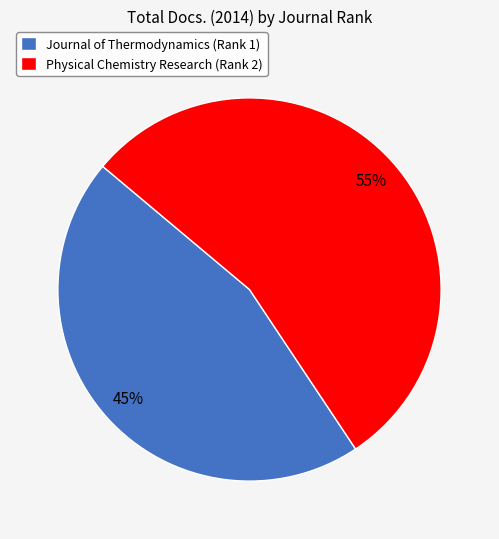

Is it true that Journal of Thermodynamics (Rank 1) is 45% of the pie?

True